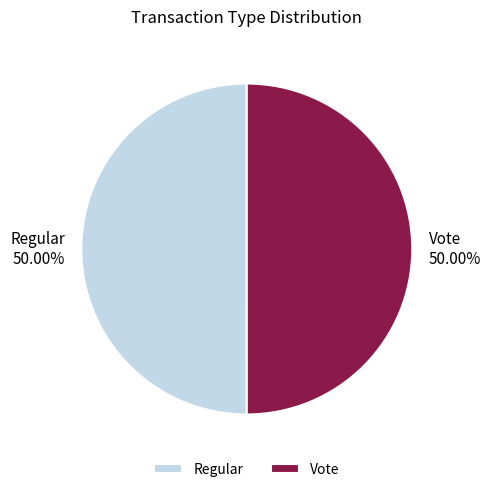

Approximately how many times larger is the value at Regular compared to Vote?

1.0